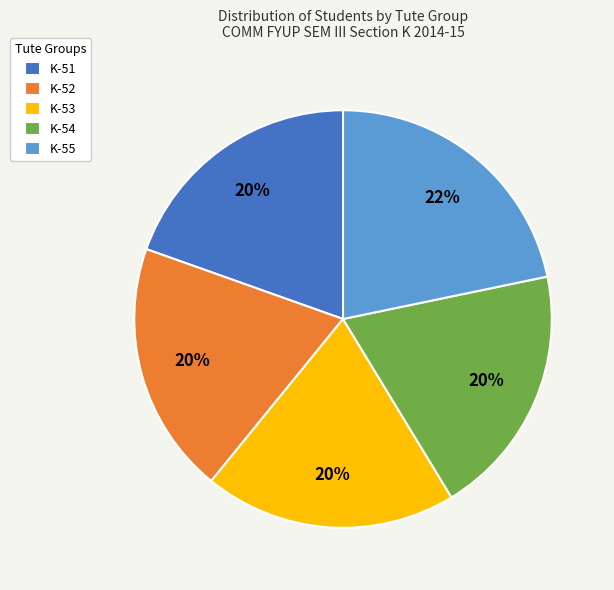

To the nearest percent, what is the combined percentage of K-52 and K-54?

39%